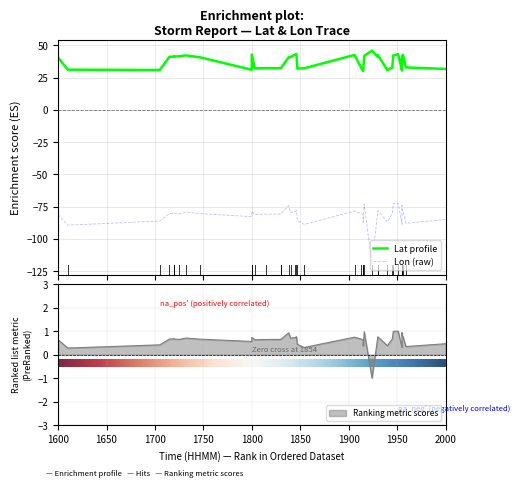

What is the total value across all series at 1800?

-51.7